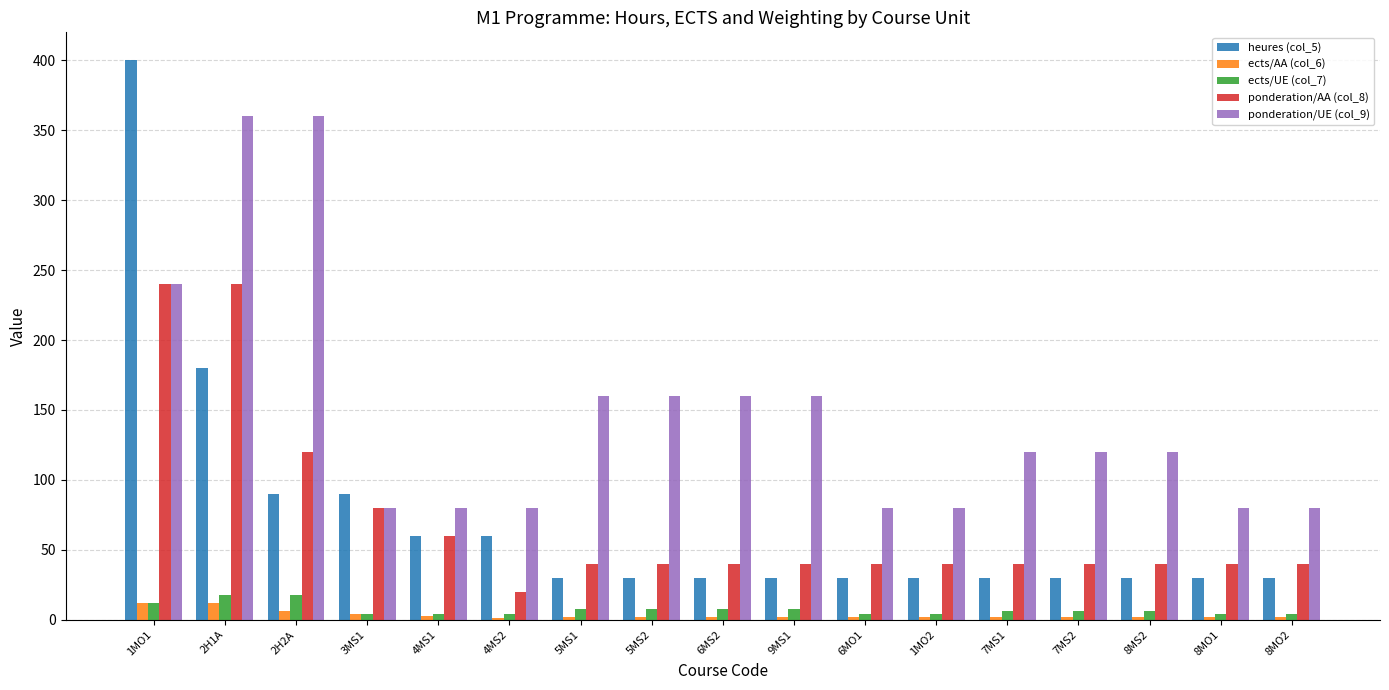

What is the approximate value of heures (col_5) at 4MS1, to the nearest 5?

60